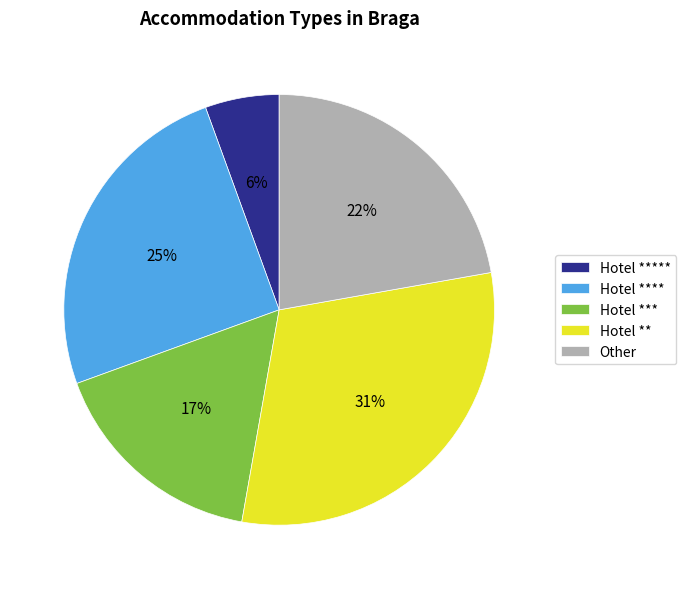

Which category has the biggest portion of the pie?

Hotel **